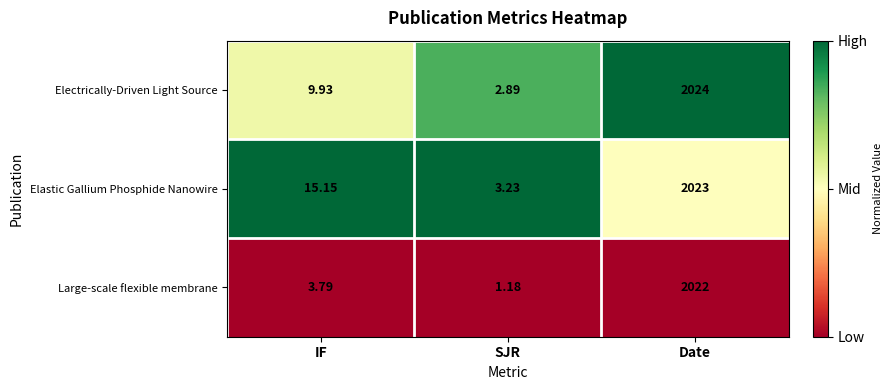

Rank the series at Date from lowest to highest value.

Large-scale flexible membrane, Elastic Gallium Phosphide Nanowire, Electrically-Driven Light Source